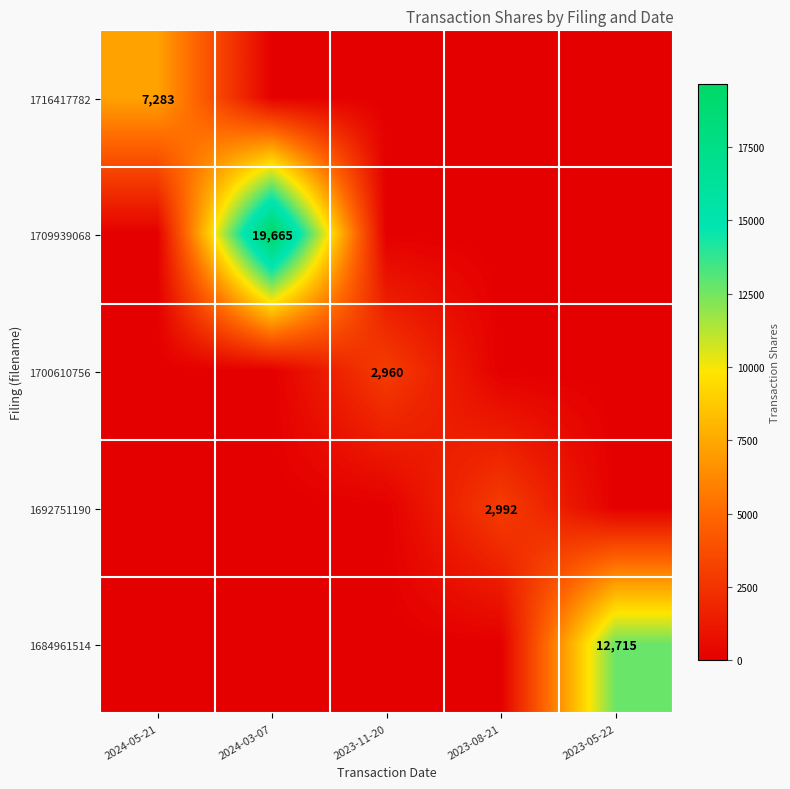

Is it true that 1692751190 equals 2992 at 2023-08-21?

True